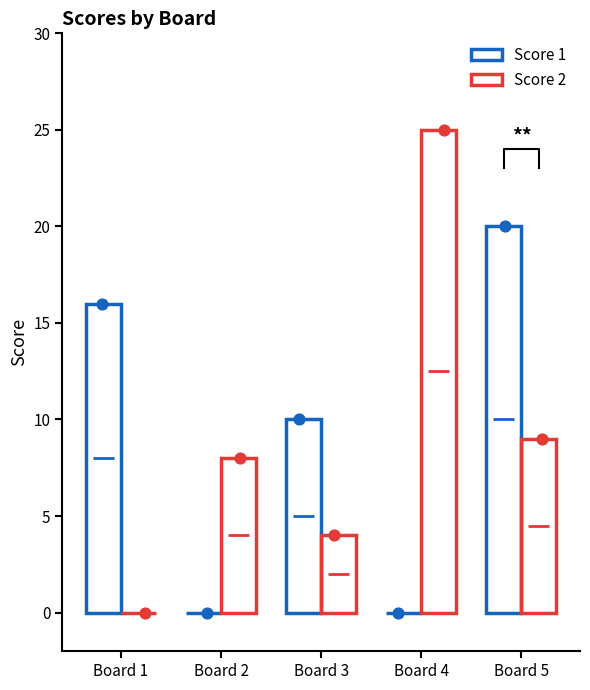

At how many categories does at least one series exceed 15?

3